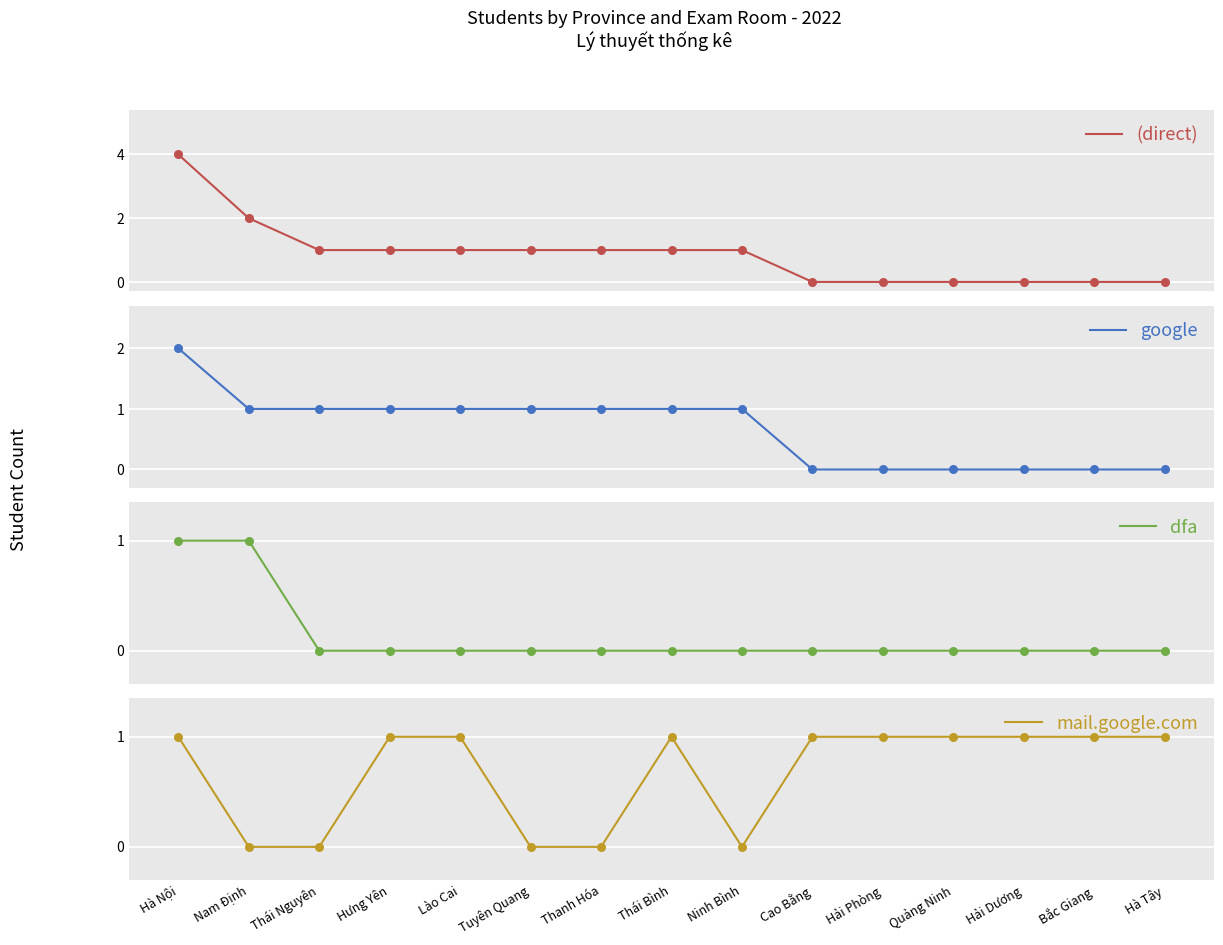

Which series contains the highest Y value?

(direct)